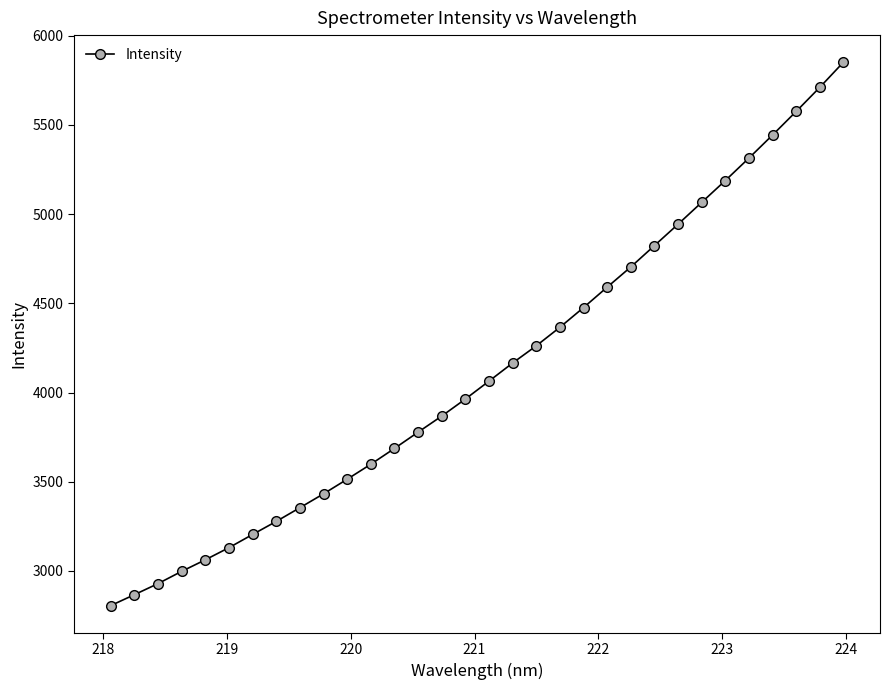

How many lines are shown in the chart?

1